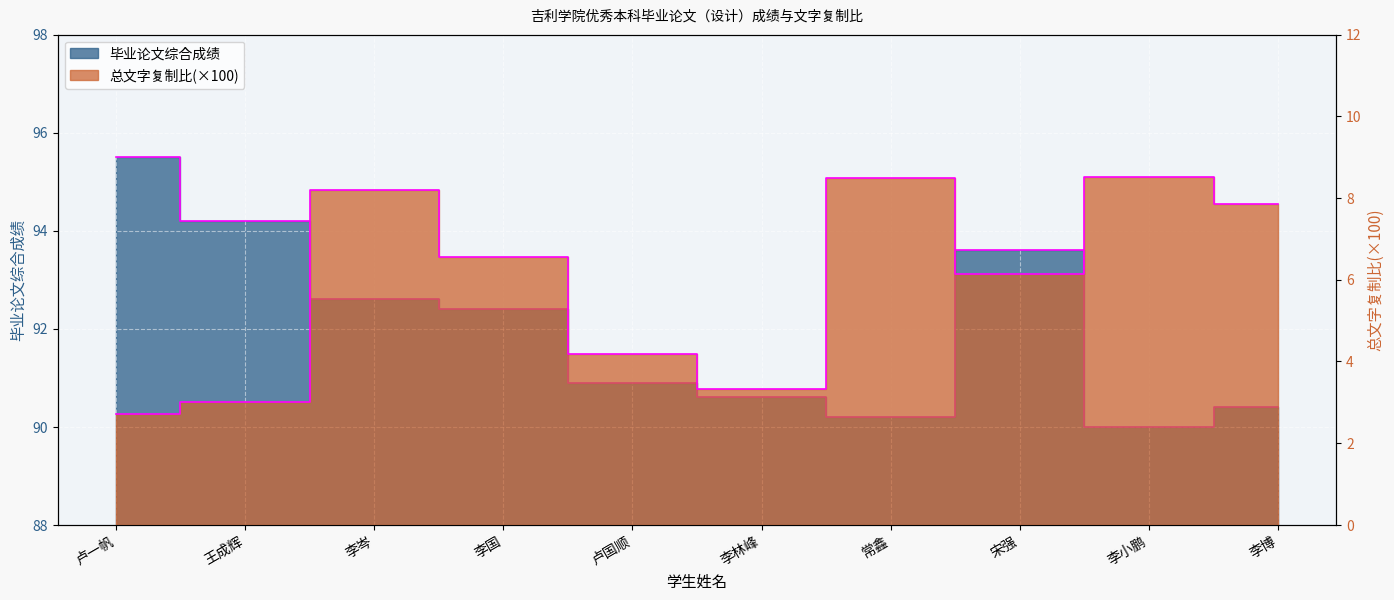

List the labels in order of 毕业论文综合成绩 value, smallest first.

李小鹏, 常鑫, 李博, 李林峰, 卢国顺, 李国, 李岑, 宋强, 王成辉, 卢一帆